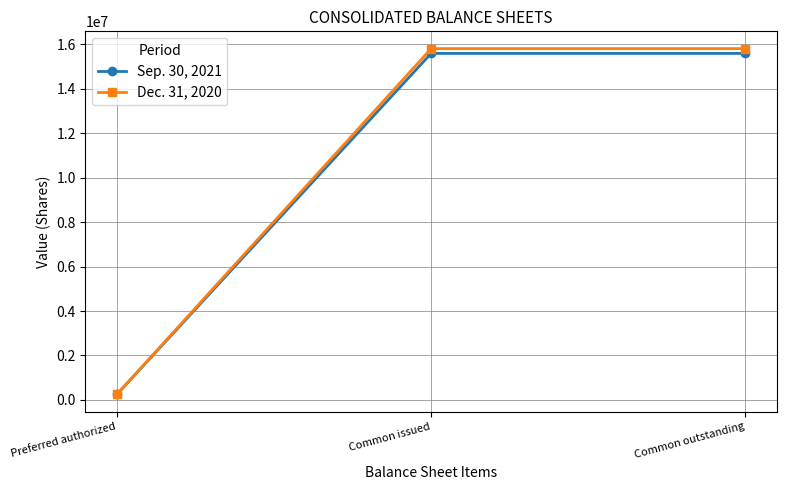

What is the greatest value displayed?

15805711